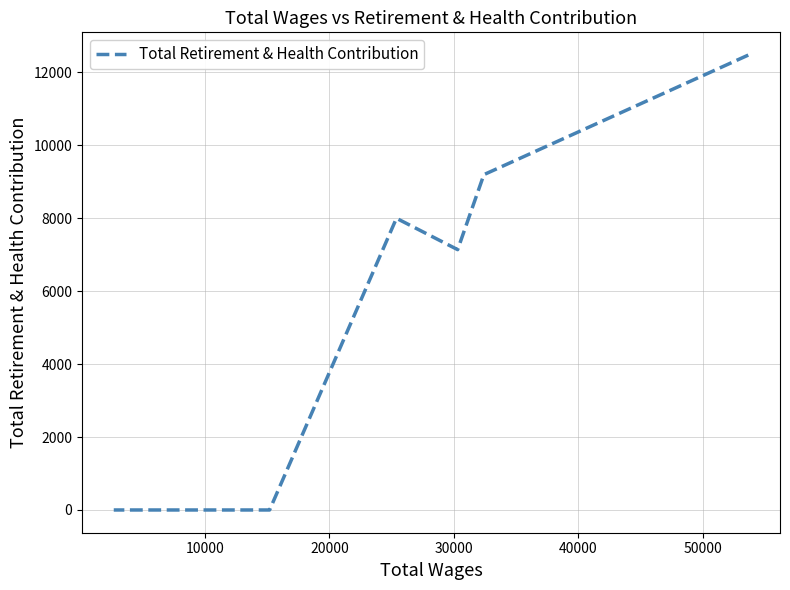

How many distinct data groups are displayed?

1